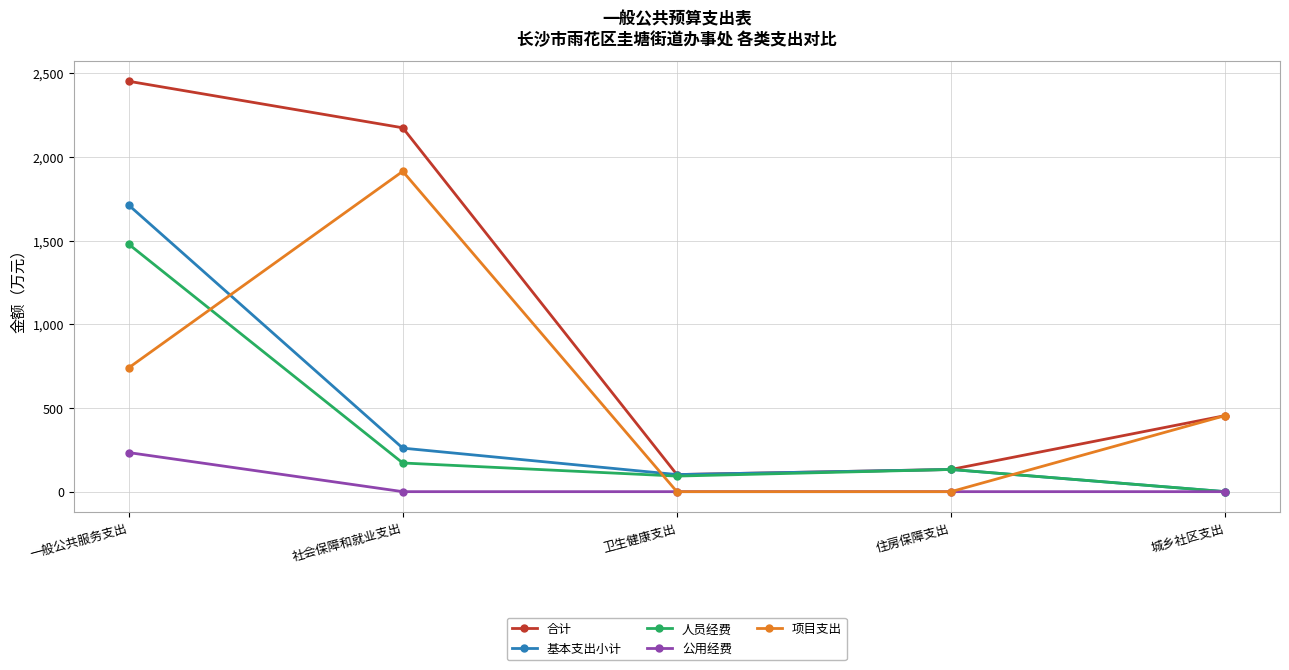

List the labels in order of 基本支出小计 value, largest first.

一般公共服务支出, 社会保障和就业支出, 住房保障支出, 卫生健康支出, 城乡社区支出